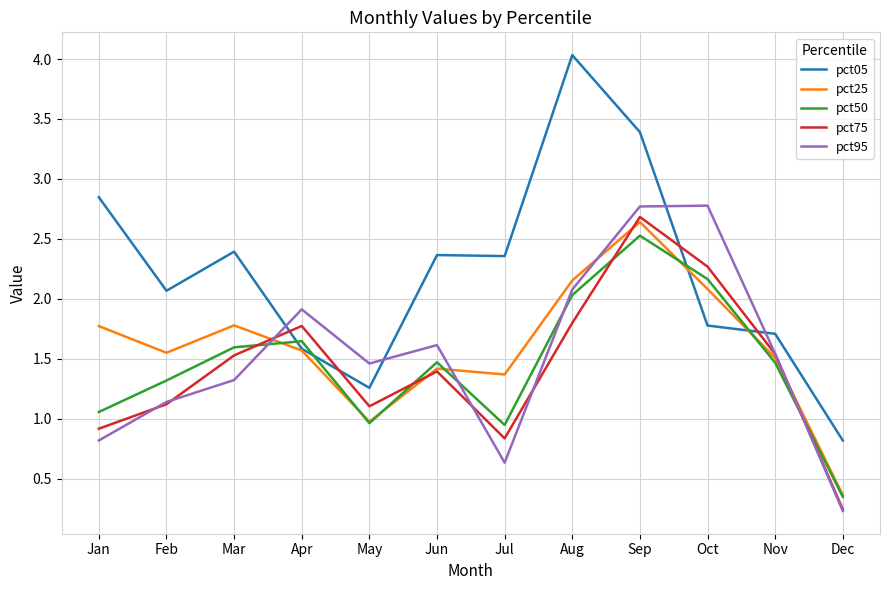

Which series changed the most between May and Oct?

pct95